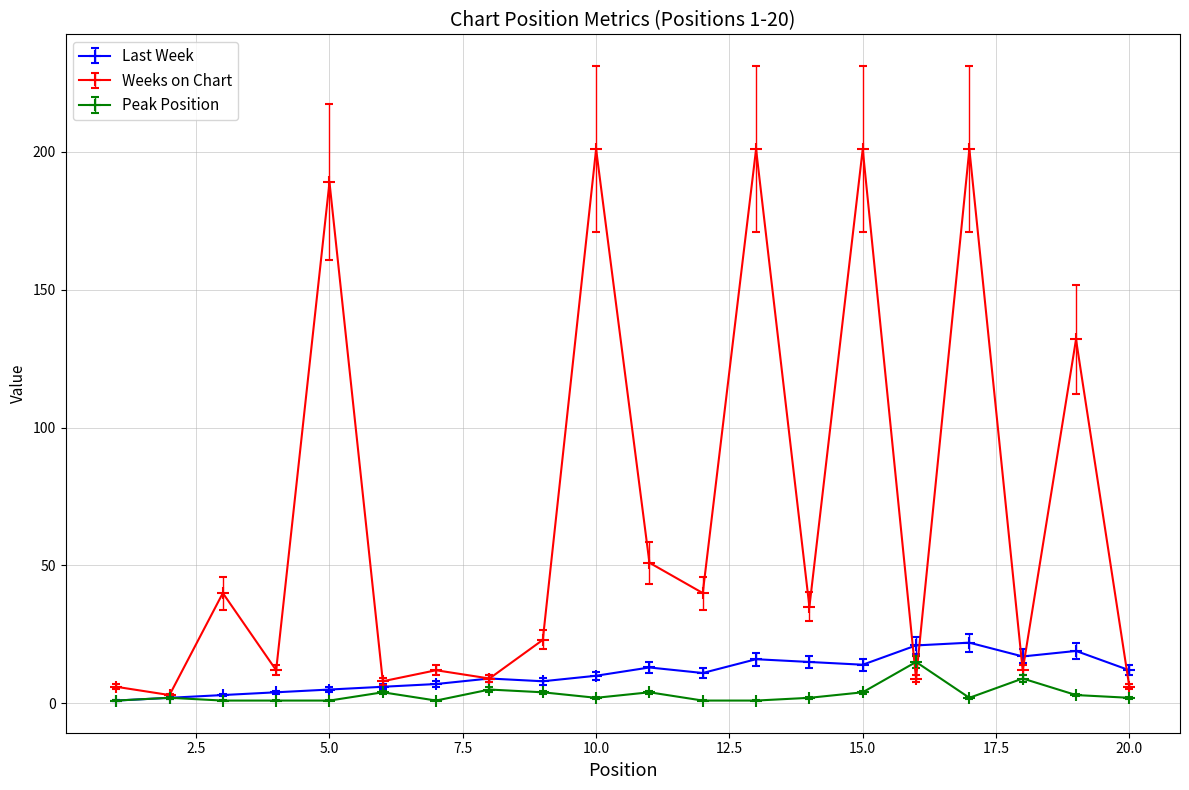

How many data points does each series have?

20